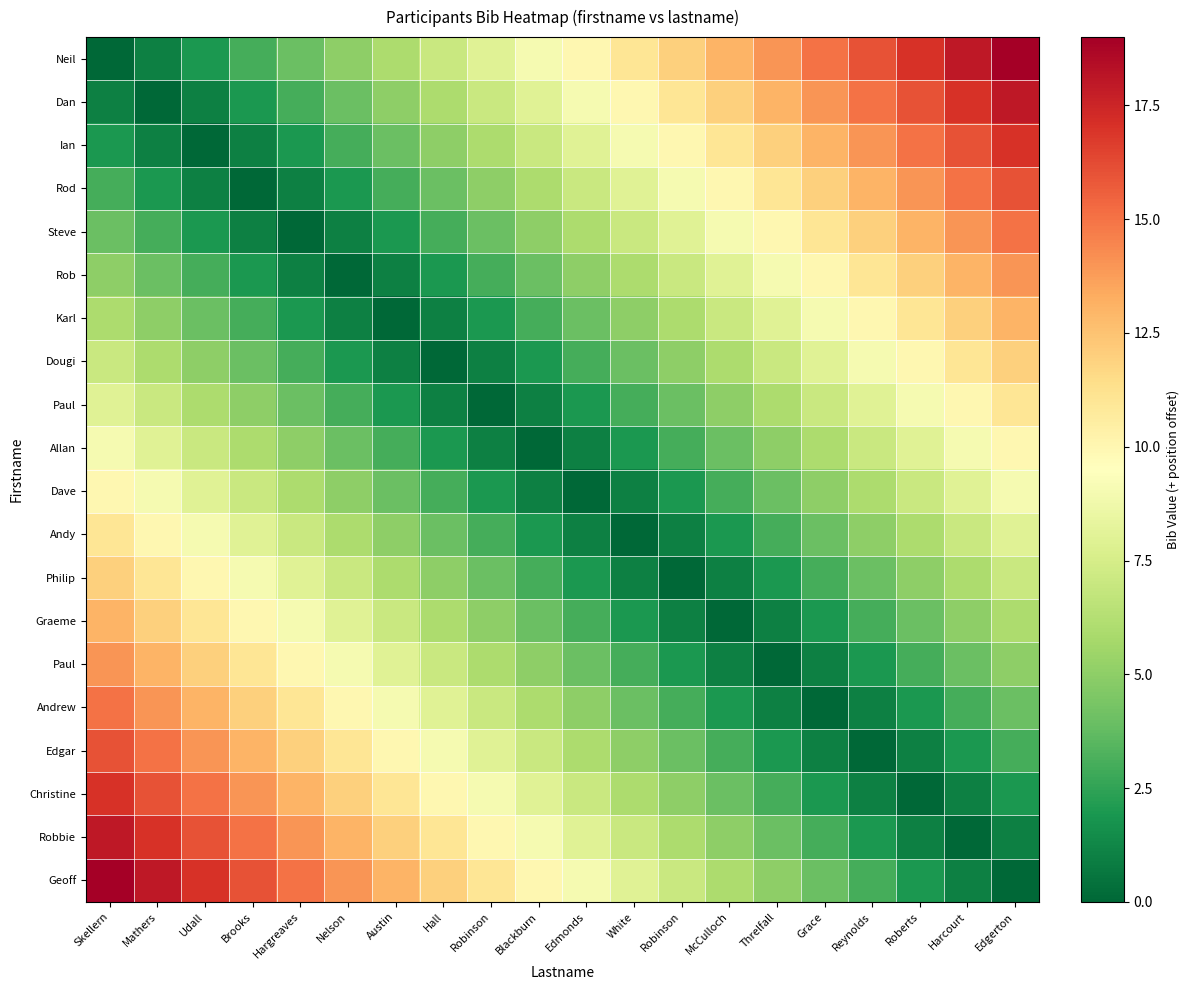

What is the total value across all series at Reynolds?

142